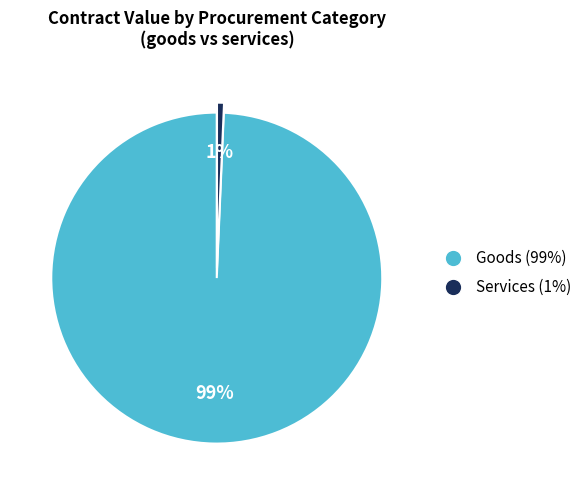

Does any single category account for the majority?

Yes